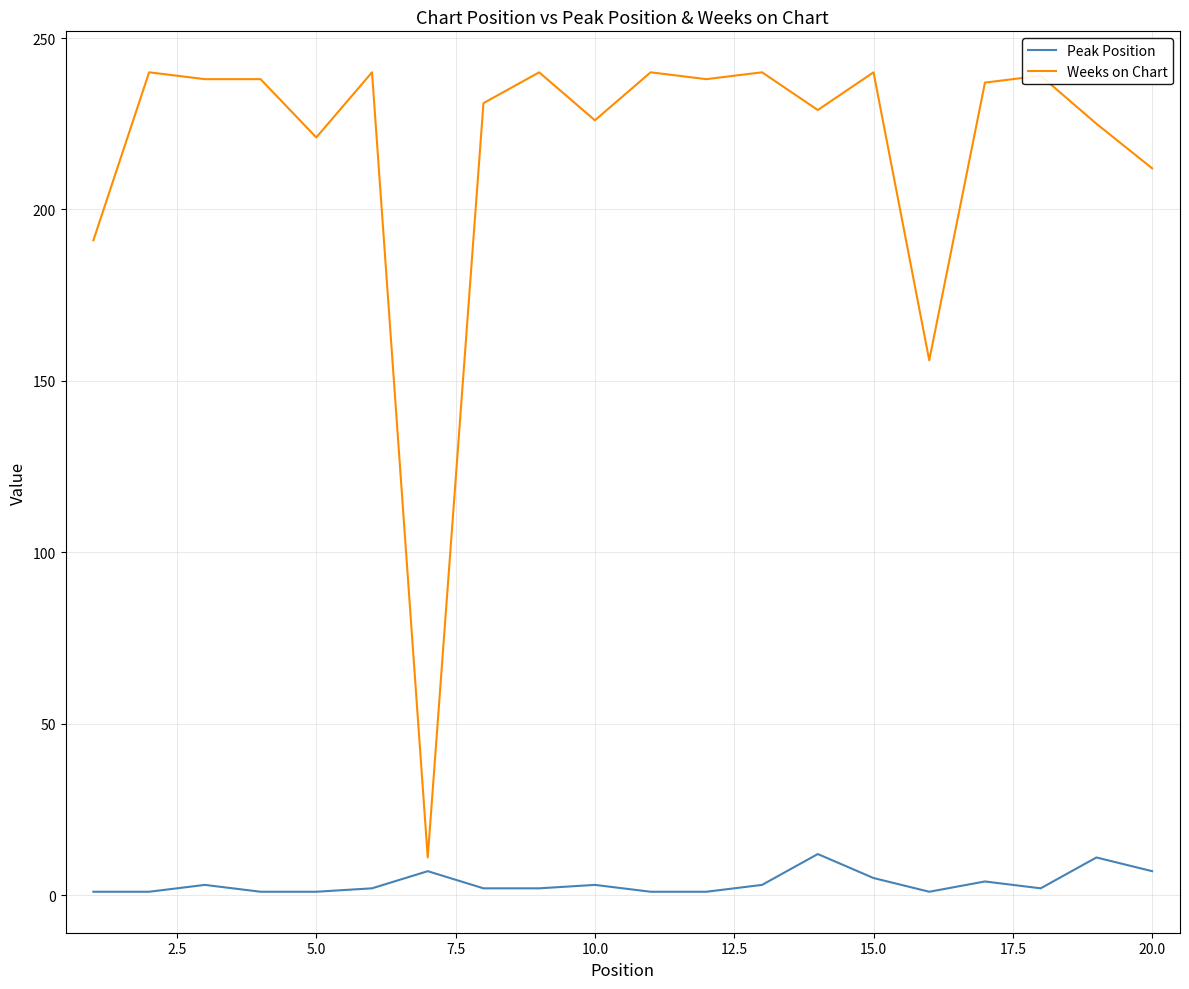

List the series in order of their overall mean, highest first.

Weeks on Chart, Peak Position